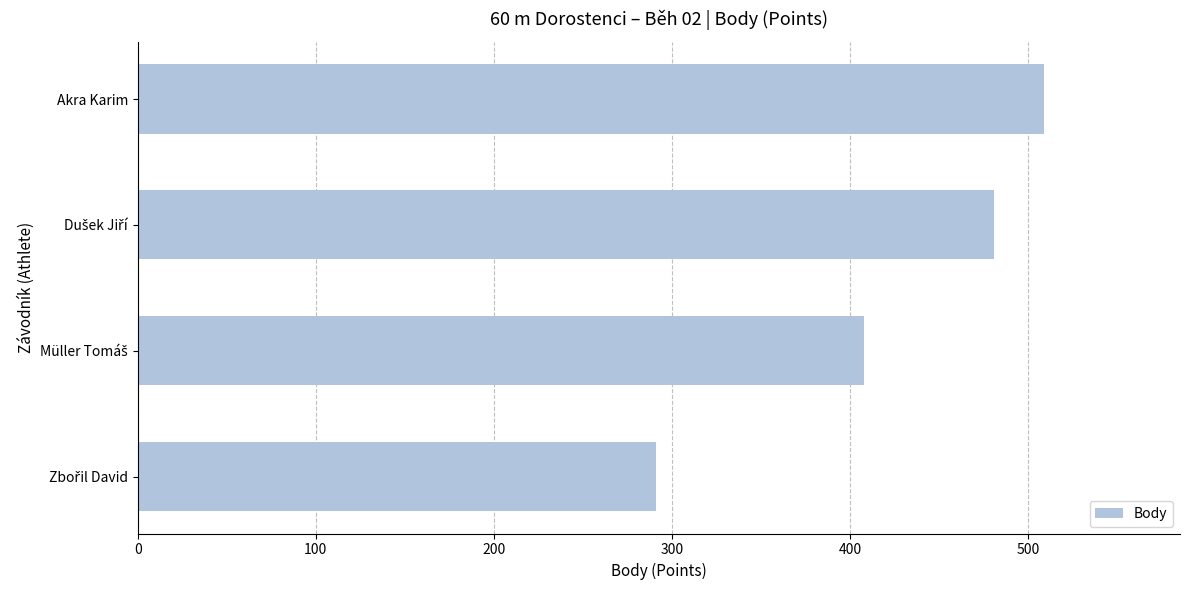

How many bars are there in total?

4